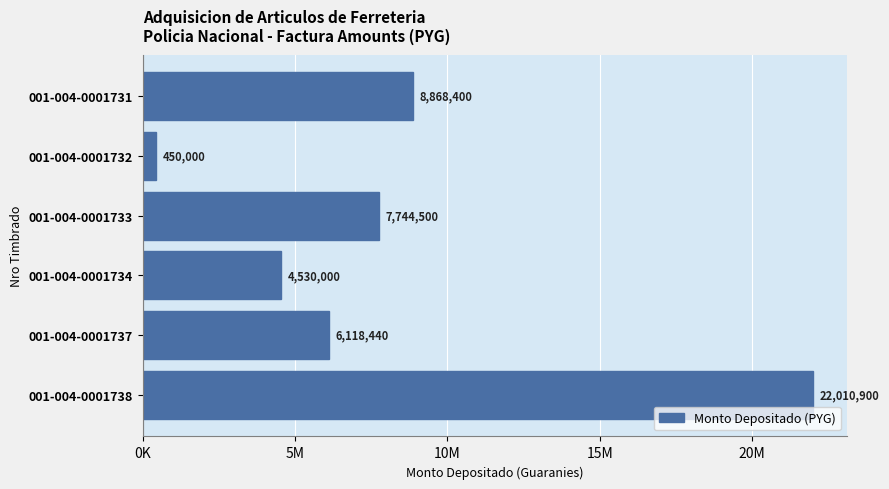

What is the greatest value displayed?

22010900